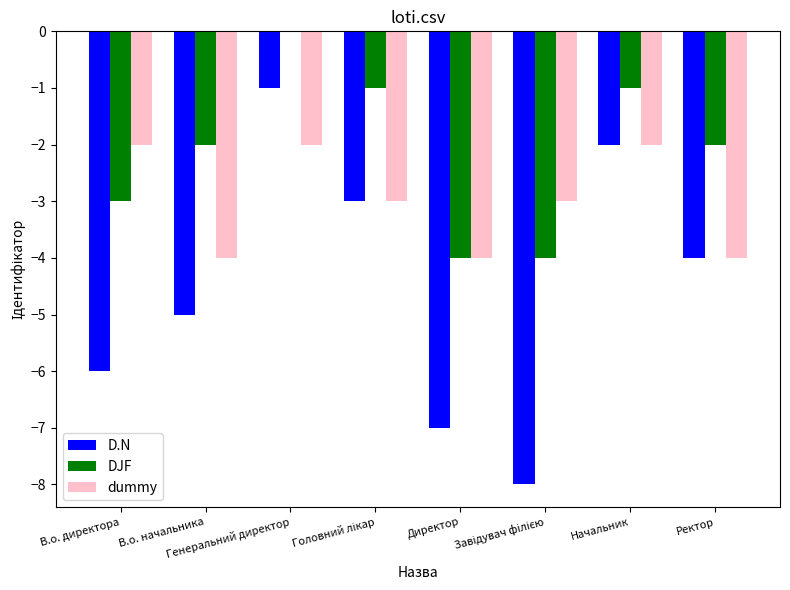

How many data points does each series have?

8